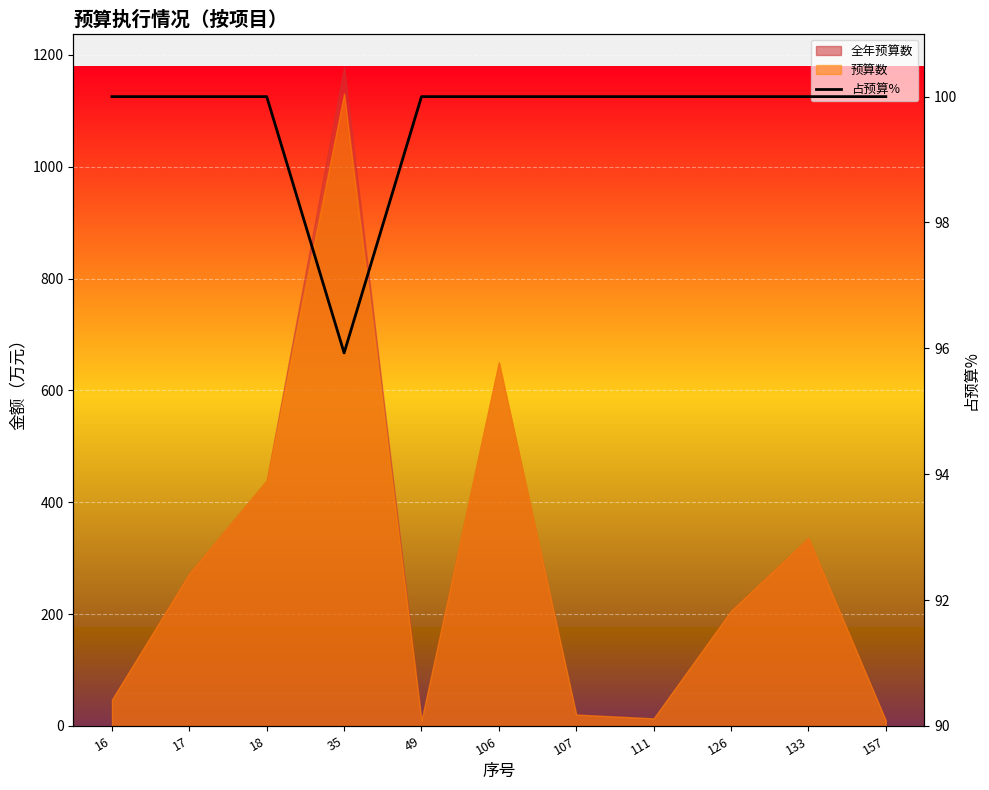

Read the value at 106.

100.0